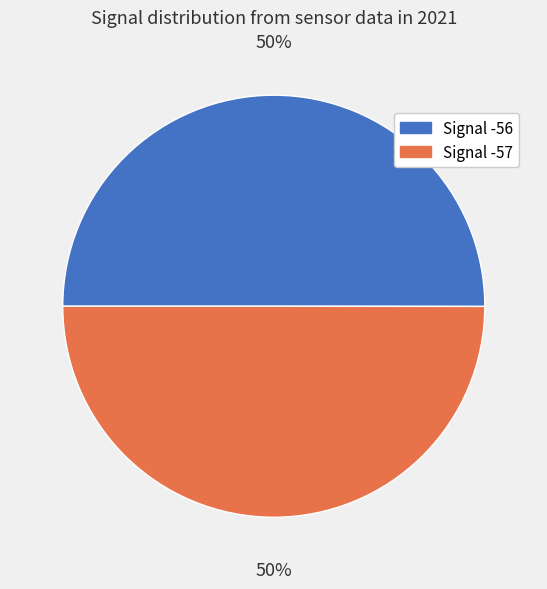

Combined, do Signal -56 and Signal -57 account for over 50%?

Yes